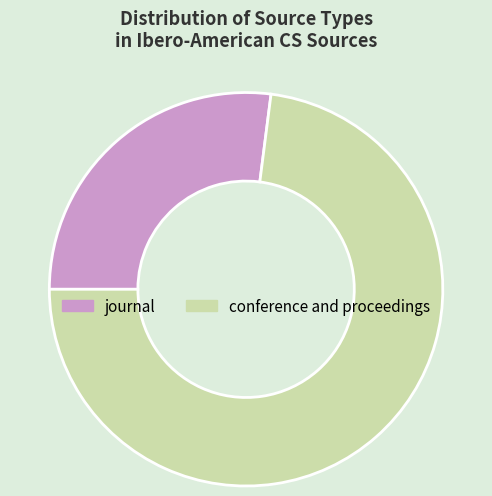

Which category has the smallest portion of the pie?

journal